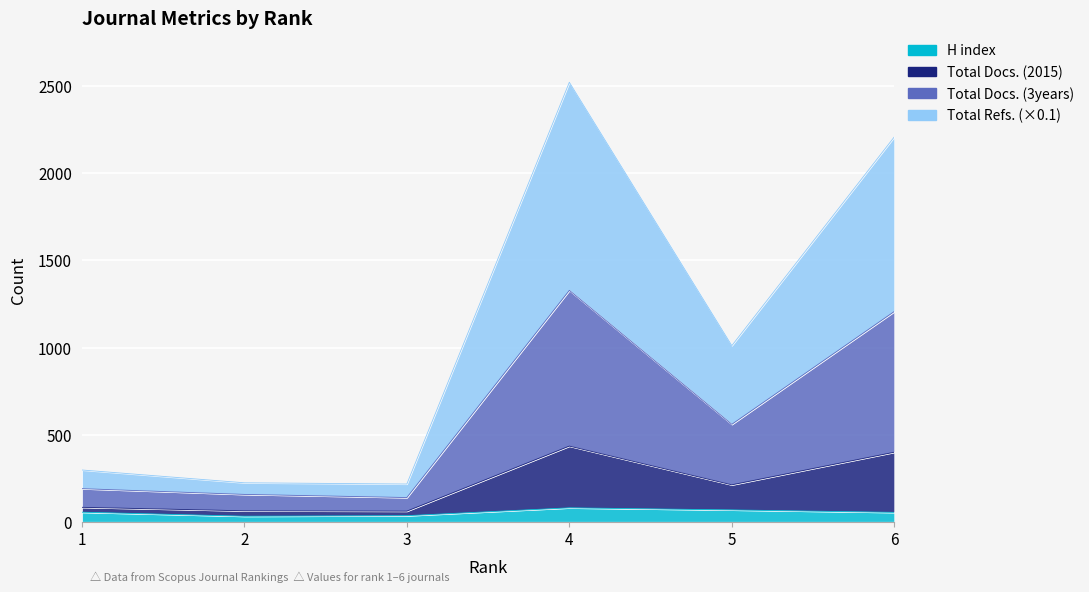

True or false: Total Refs. and Total Docs. (2015) intersect in this chart.

False